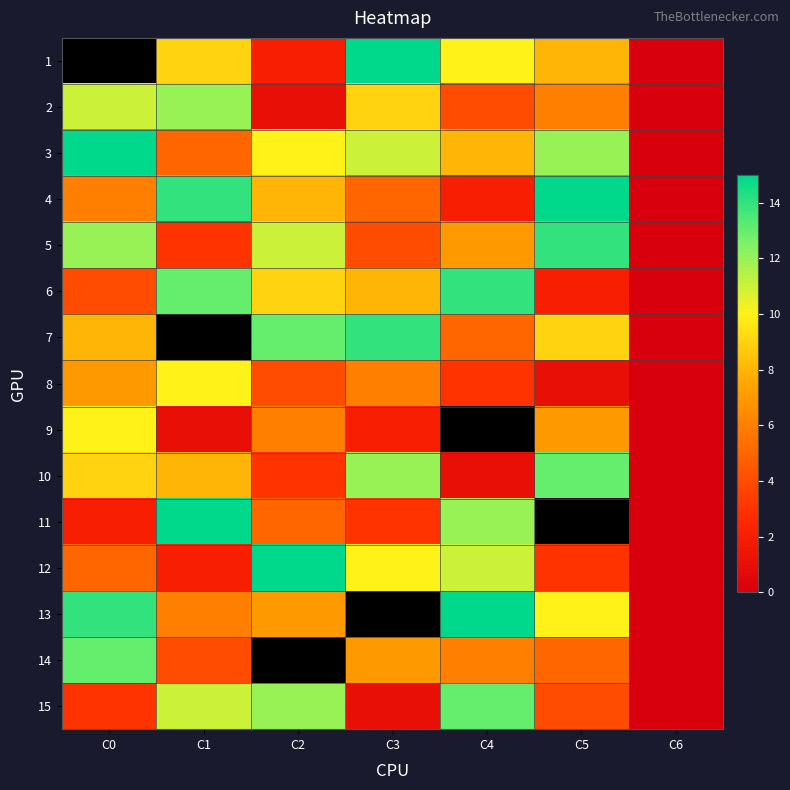

At which label does 2 first exceed 6?

C0